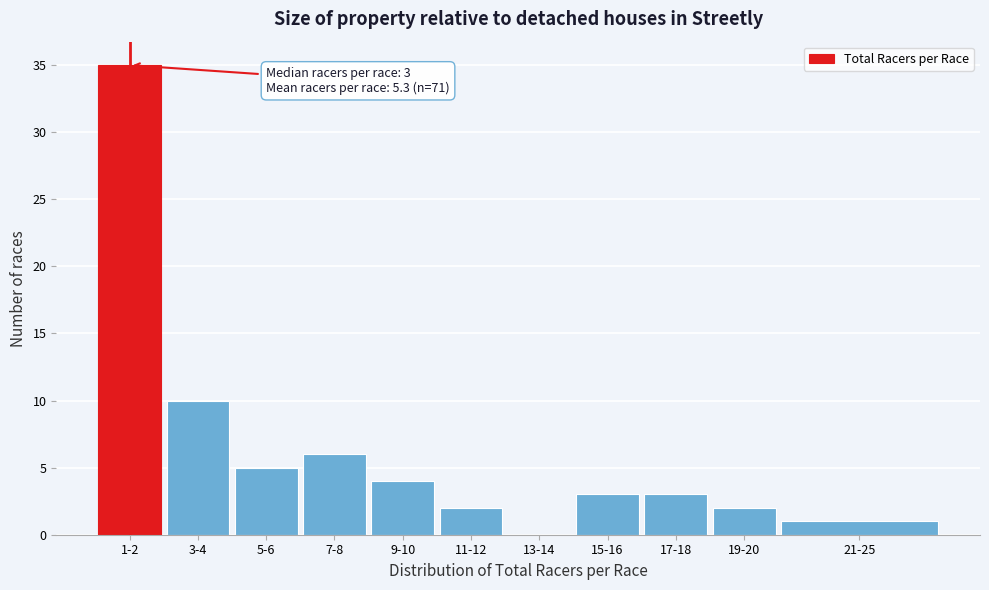

Reading left to right, what are all the values shown in this chart?

1-2=35	3-4=10	5-6=5	7-8=6	9-10=4	11-12=2	13-14=0	15-16=3	17-18=3	19-20=2	21-25=1